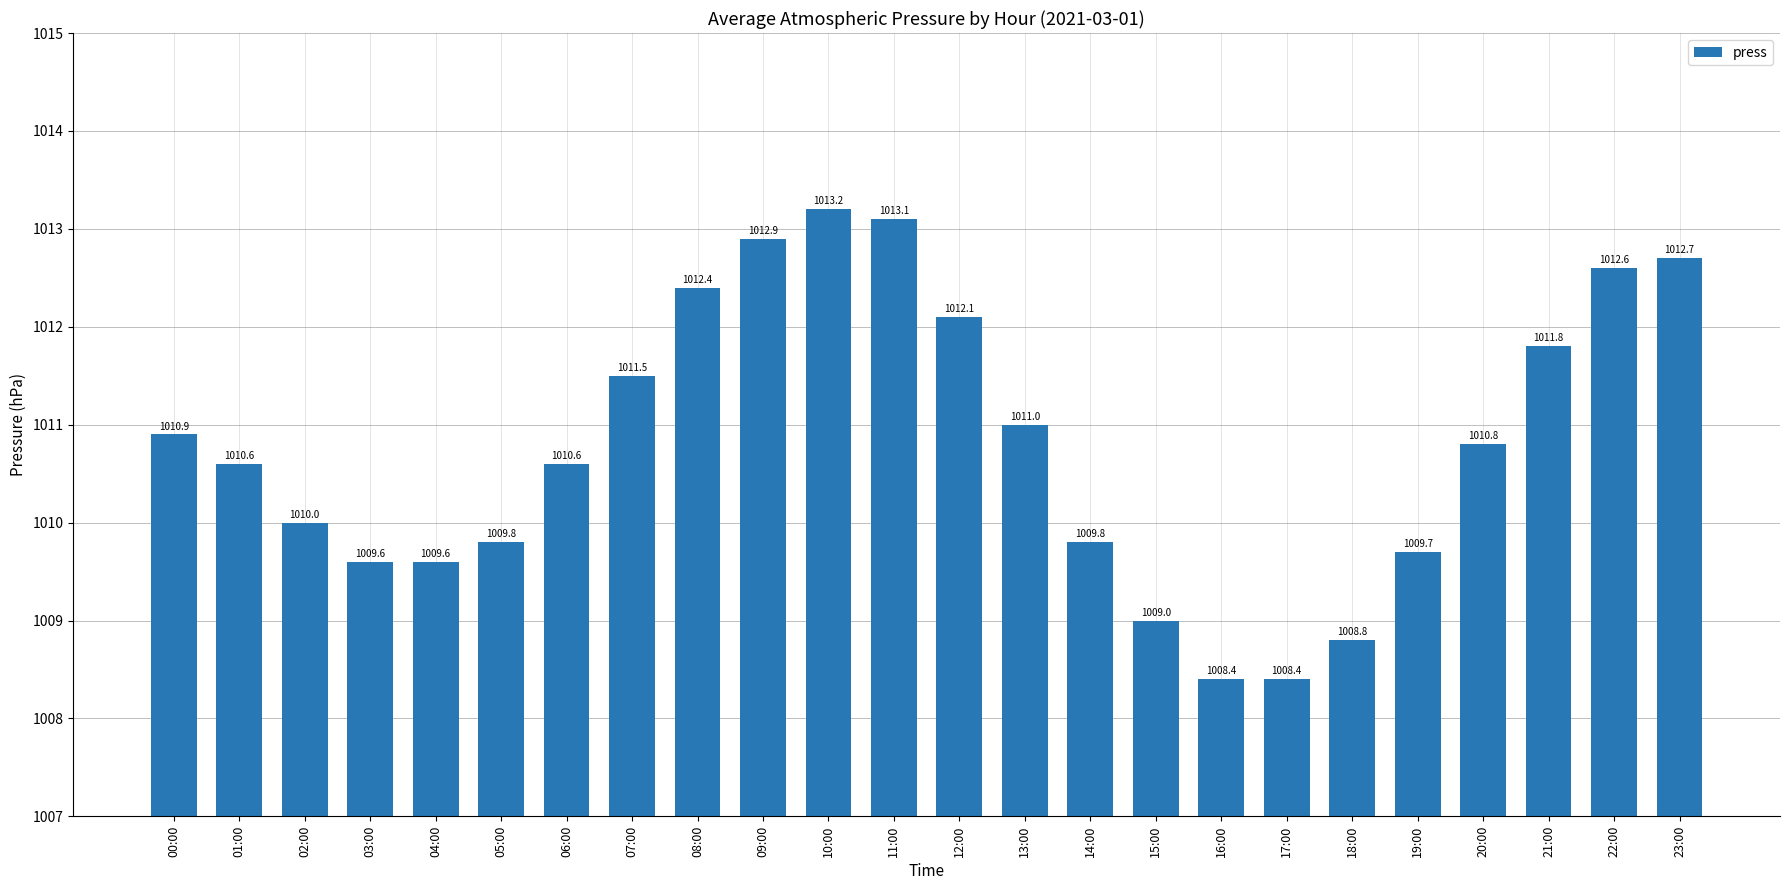

How many values are below 1010?

9